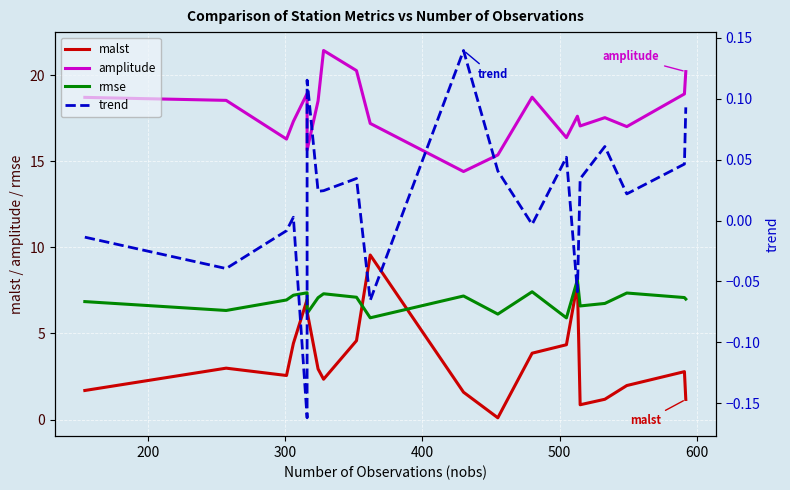

Which series has the widest spread of values?

malst